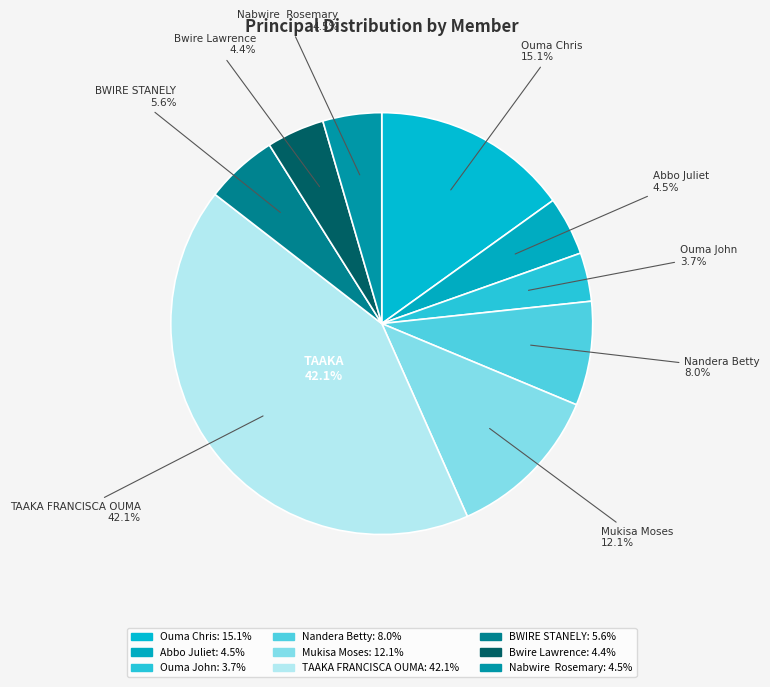

Rank the categories by value from lowest to highest.

Ouma John, Bwire Lawrence, Abbo Juliet, Nabwire  Rosemary, BWIRE STANELY, Nandera Betty, Mukisa Moses, Ouma Chris, TAAKA FRANCISCA OUMA